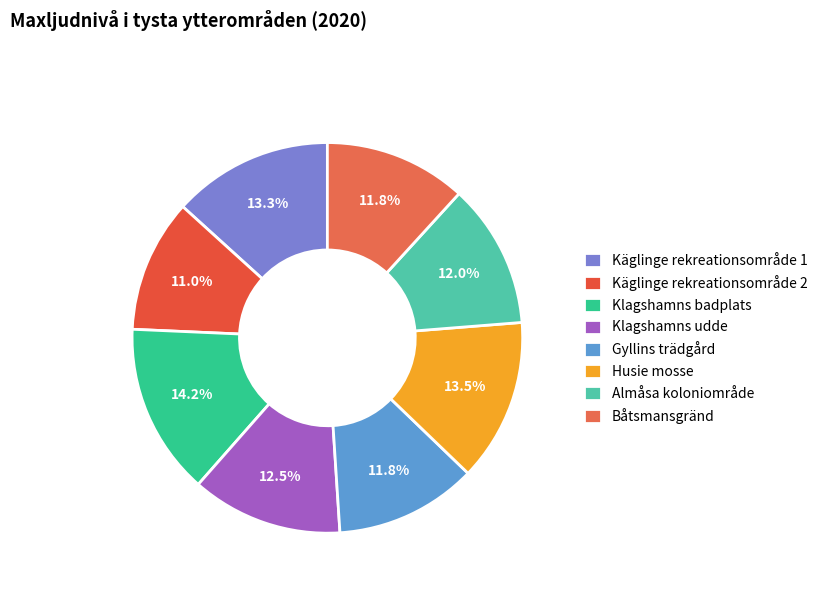

True or false: Klagshamns badplats accounts for 14% of the total.

True